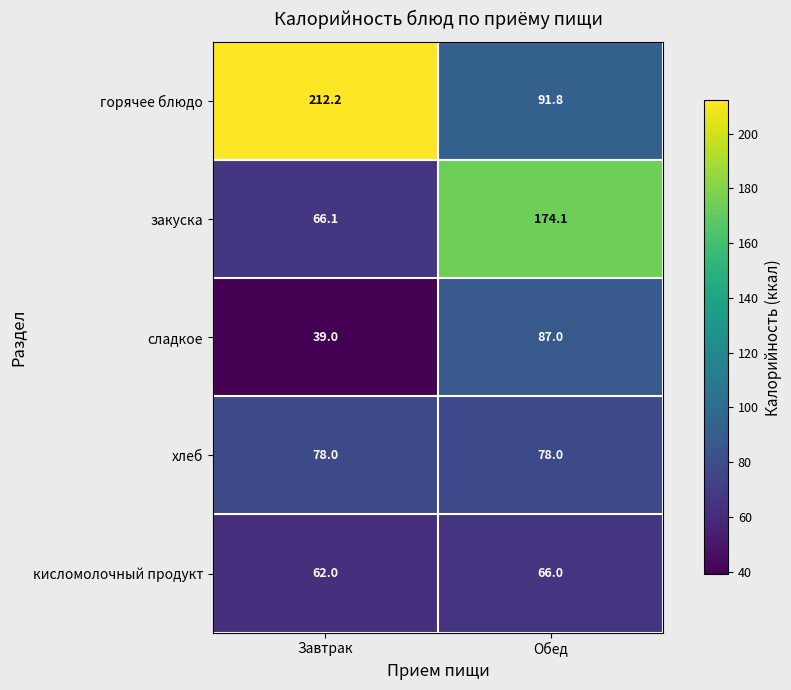

Reading right to left, transcribe all the data shown in this chart.

горячее блюдо: Обед=91.8	Завтрак=212.2
закуска: Обед=174.1	Завтрак=66.1
сладкое: Обед=87.0	Завтрак=39.0
хлеб: Обед=78.0	Завтрак=78.0
кисломолочный продукт: Обед=66.0	Завтрак=62.0